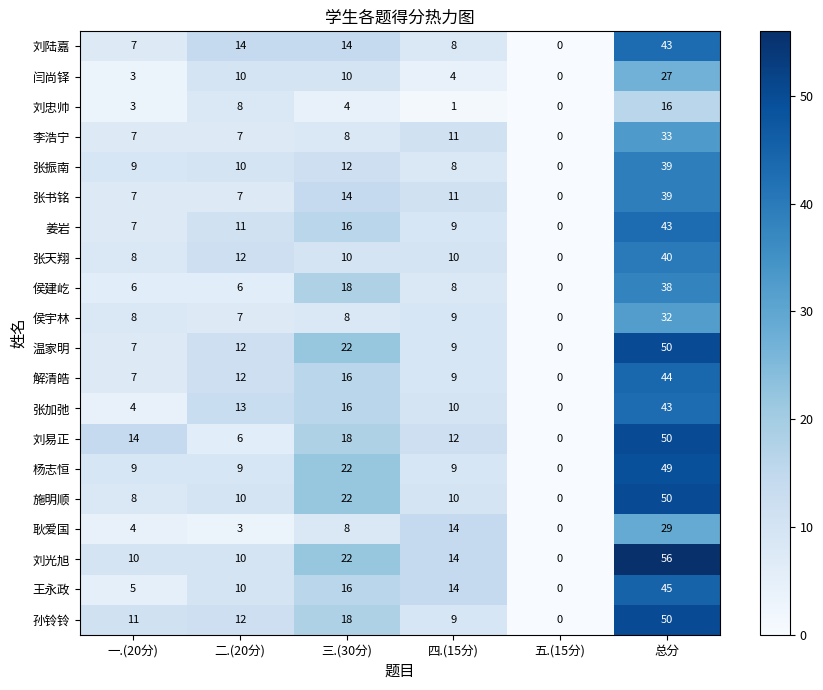

The value of 耿爱国 at 总分 is 43. True or false?

False